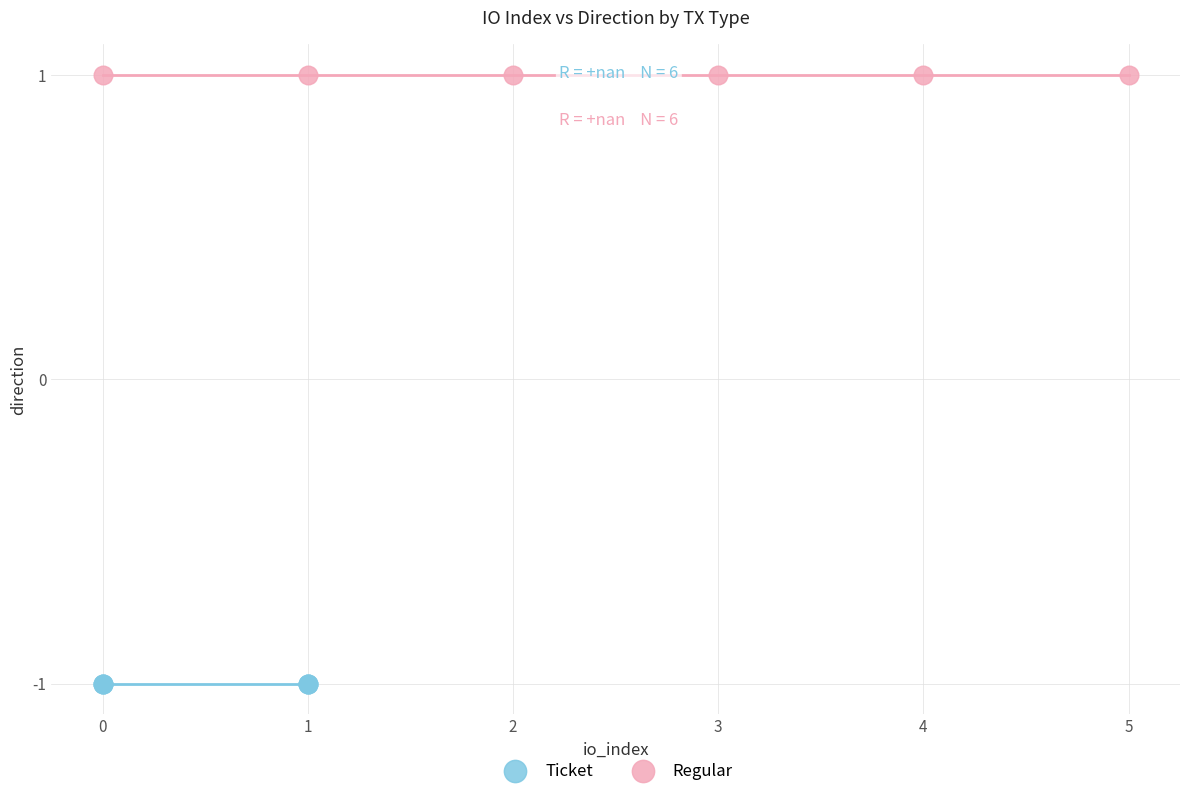

Which series reaches the maximum Y coordinate?

Regular